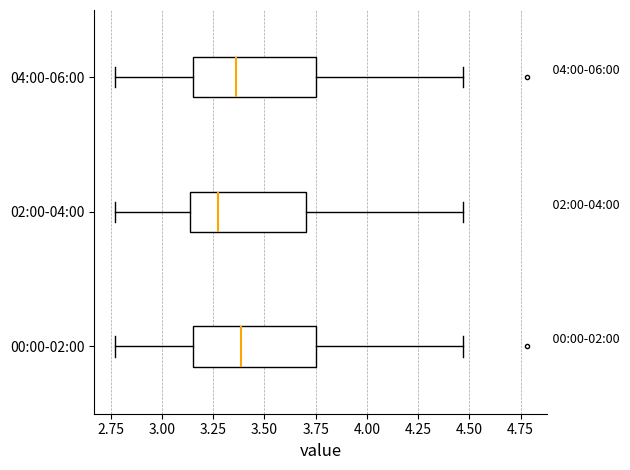

Reading bottom to top, read every box against the x-axis: the position of its median line, the range the box covers, and the ends of its whiskers. The values are not printed on the chart, so give them approximately, as read against the axis.

00:00-02:00: median 3.40, box 3.15 to 3.75, whiskers 2.75 to 4.45
02:00-04:00: median 3.30, box 3.15 to 3.70, whiskers 2.75 to 4.45
04:00-06:00: median 3.35, box 3.15 to 3.75, whiskers 2.75 to 4.45